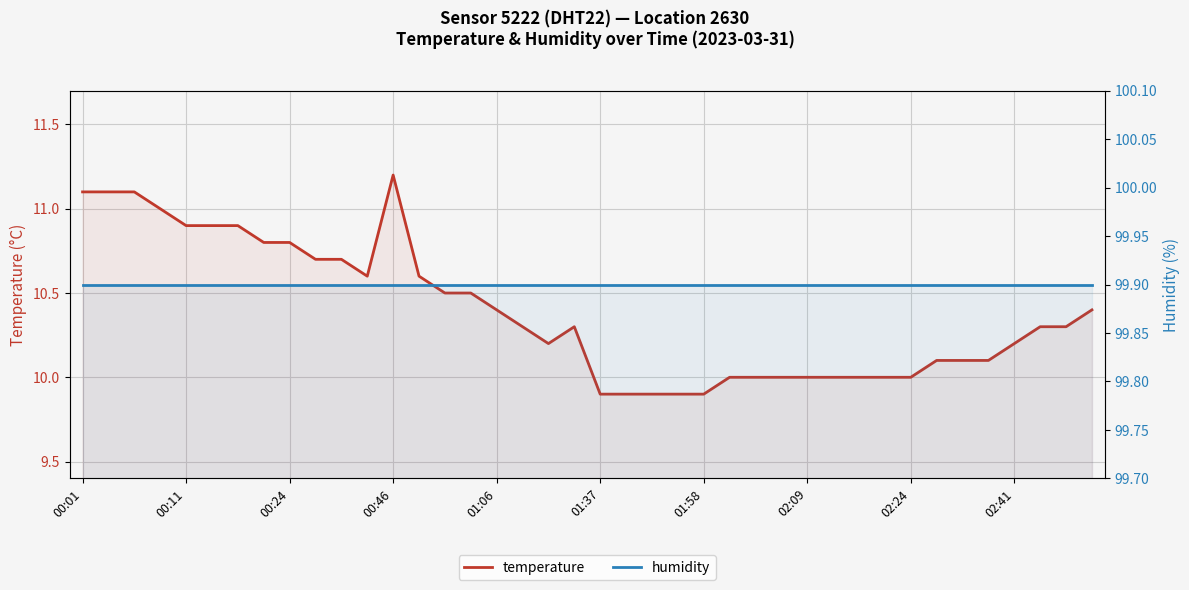

In temperature, how many points are lower than both neighbors (excluding endpoints)?

2